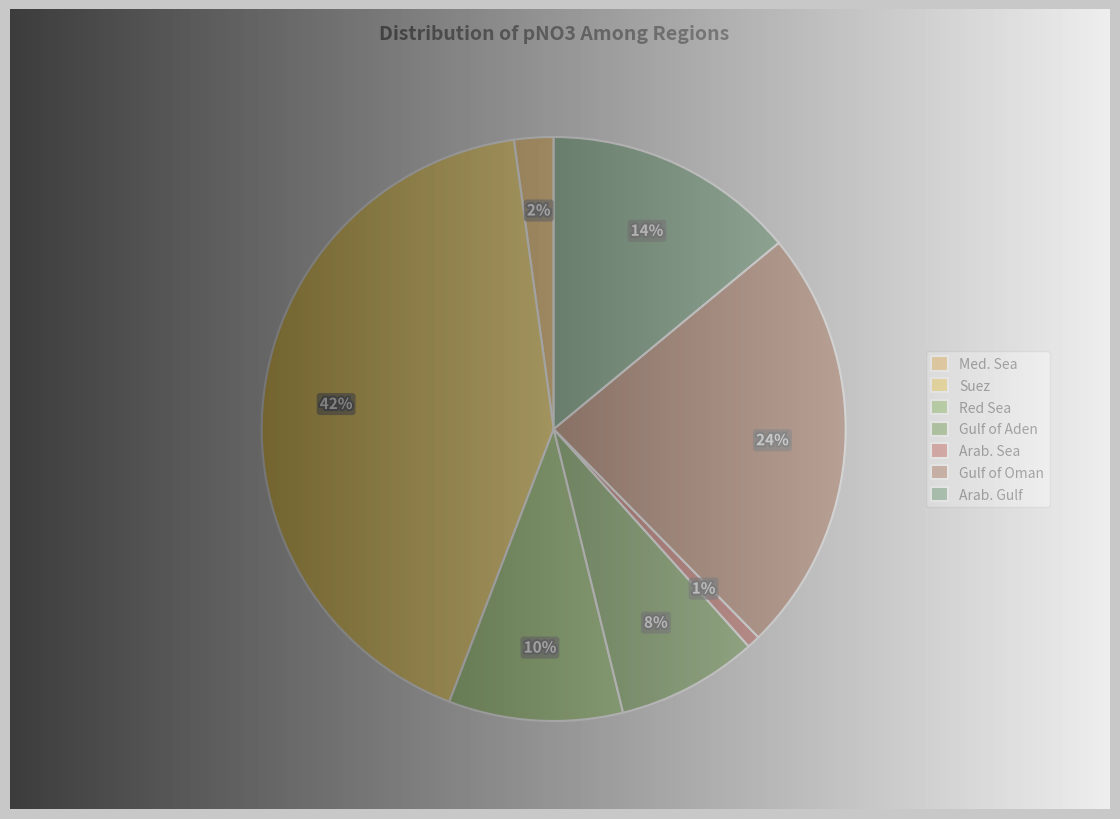

To the nearest percent, what portion does Red Sea represent?

10%